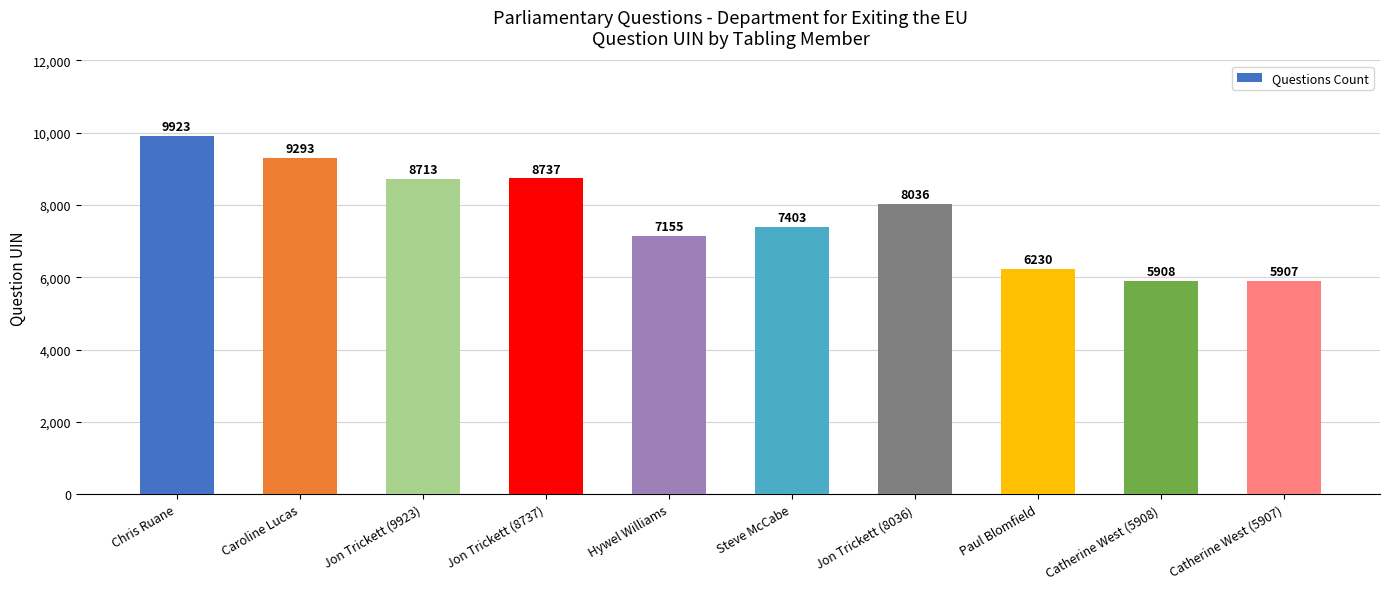

The value at Catherine West (5908) is 2767. True or false?

False